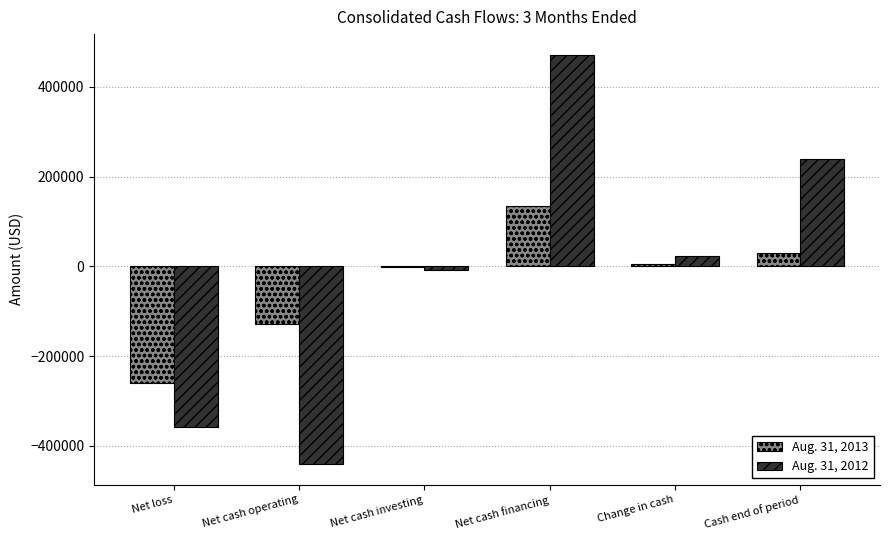

Reading left to right, list all the values displayed in this chart.

Aug. 31, 2013: Net loss=-260816	Net cash operating=-128957	Net cash investing=-1481	Net cash financing=135121	Change in cash=4683	Cash end of period=30070
Aug. 31, 2012: Net loss=-358120	Net cash operating=-440654	Net cash investing=-8406	Net cash financing=472089	Change in cash=23029	Cash end of period=238629